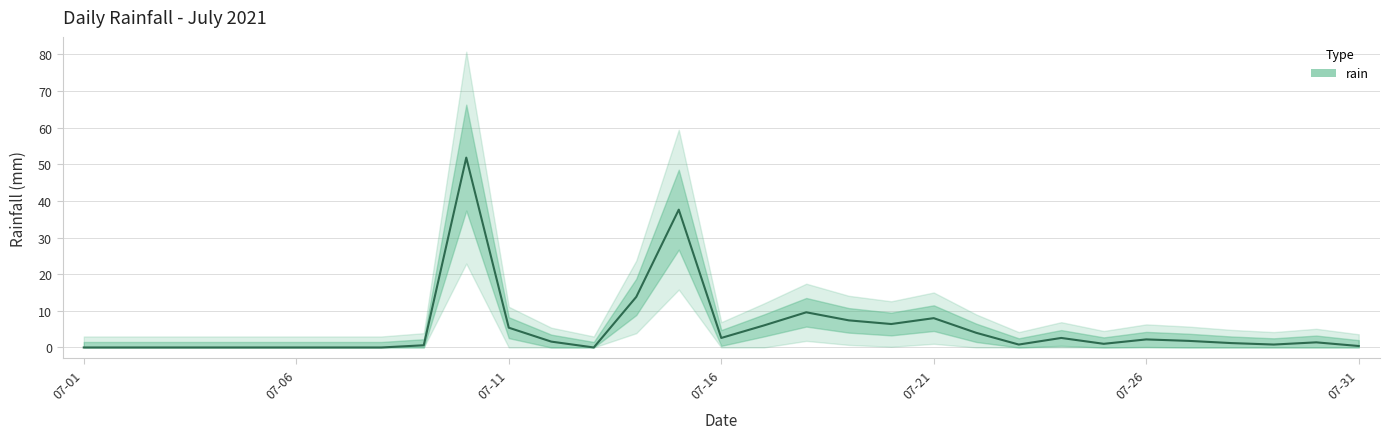

Reading left to right, list all the values displayed in this chart.

0.0	0.0	0.0	0.0	0.0	0.0	0.0	0.0	0.6	51.8	5.4	1.6	0.0	13.8	37.6	2.6	6.0	9.6	7.4	6.4	8.0	4.0	0.8	2.6	1.0	2.2	1.8	1.2	0.8	1.4	0.4